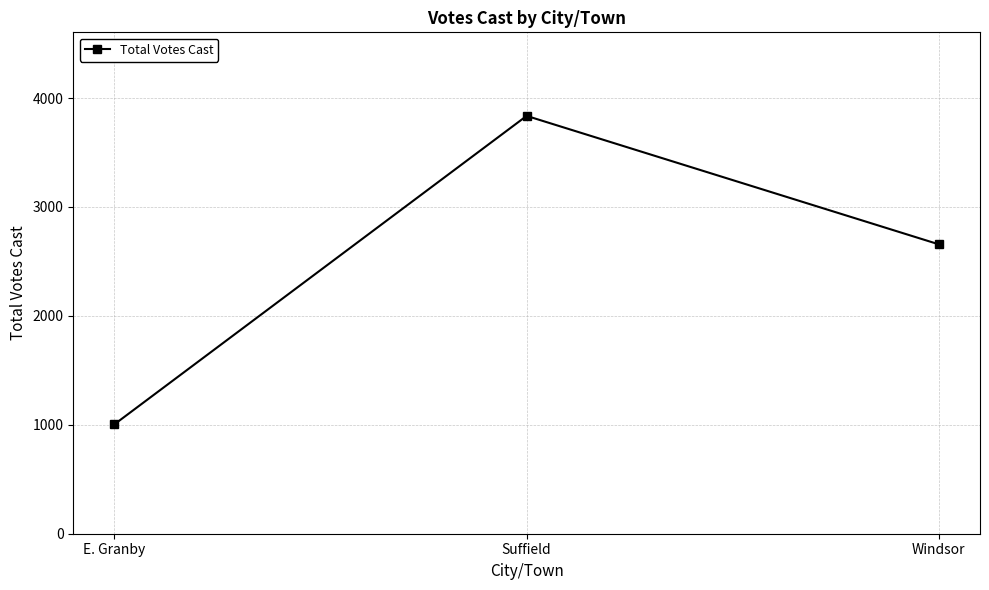

Rank the categories by value from lowest to highest.

E. Granby, Windsor, Suffield